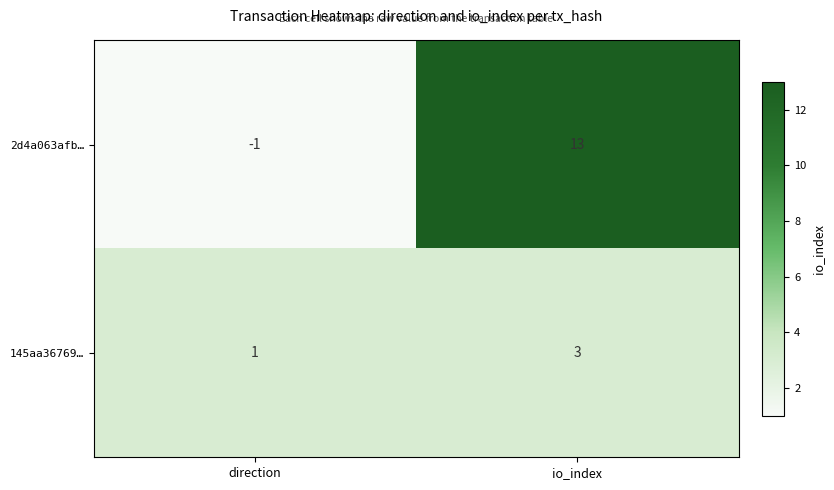

Which series has the widest spread of values?

2d4a063afb…